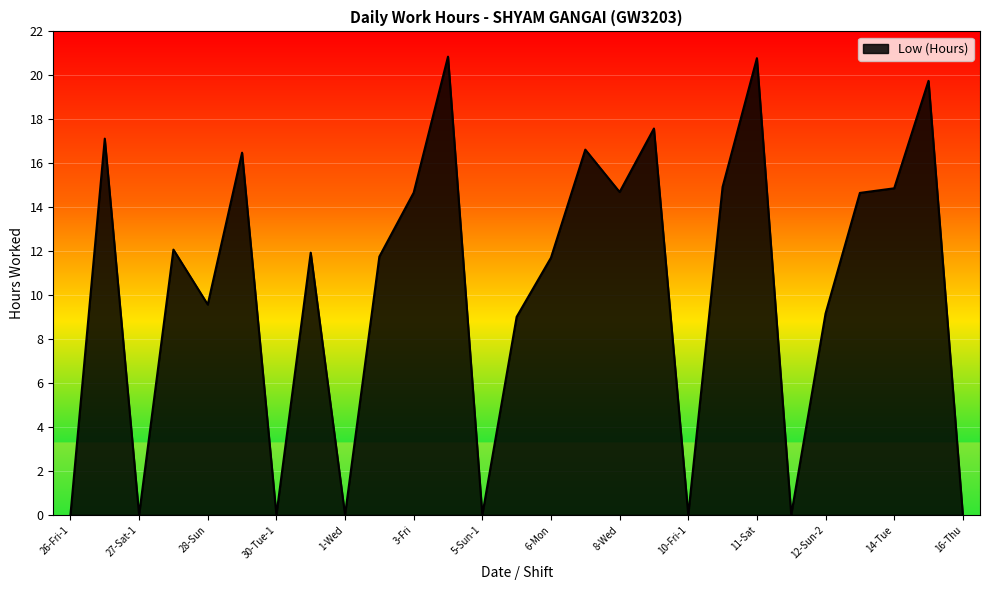

How many interior local peaks (higher than both neighbors) does the data have?

9